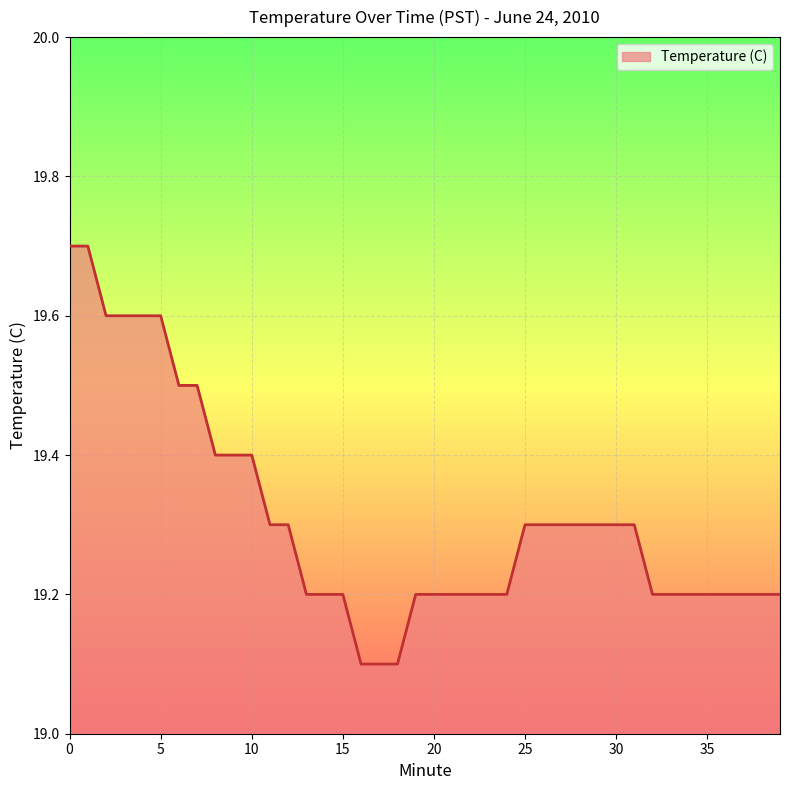

What is the difference between the maximum and minimum values?

0.6